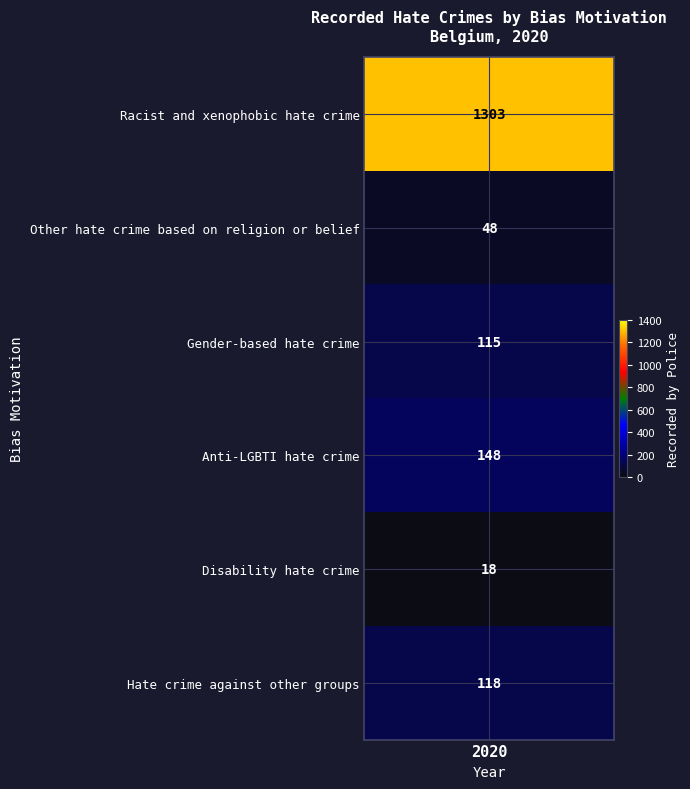

What is the change in value from 3 to 4?

-130